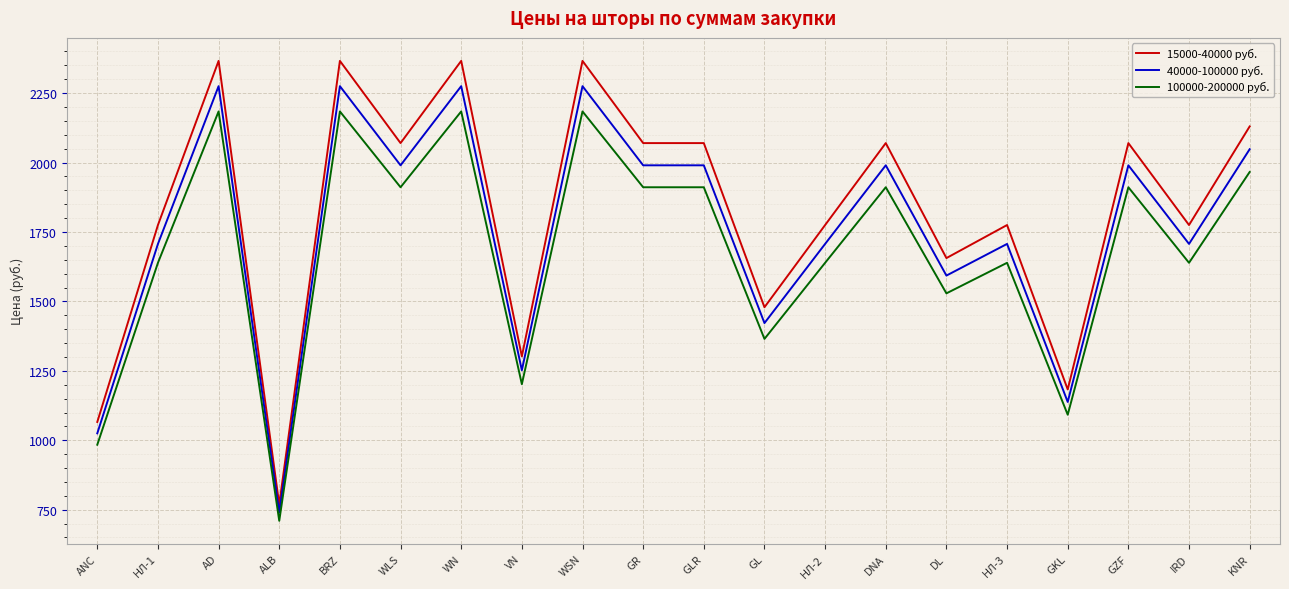

Reading right to left, list all the values displayed in this chart.

15000-40000 руб.: KNR=2130	IRD=1775	GZF=2070	GKL=1183	НЛ-3=1775	DL=1656	DNA=2070	НЛ-2=1775	GL=1479	GLR=2070	GR=2070	WSN=2366	VN=1302	WN=2366	WLS=2070	BRZ=2366	ALB=769	АD=2366	НЛ-1=1775	ANC=1066
40000-100000 руб.: KNR=2048	IRD=1707	GZF=1990	GKL=1138	НЛ-3=1707	DL=1593	DNA=1990	НЛ-2=1707	GL=1422	GLR=1990	GR=1990	WSN=2275	VN=1252	WN=2275	WLS=1990	BRZ=2275	ALB=740	АD=2275	НЛ-1=1707	ANC=1025
100000-200000 руб.: KNR=1966	IRD=1639	GZF=1911	GKL=1092	НЛ-3=1639	DL=1529	DNA=1911	НЛ-2=1639	GL=1365	GLR=1911	GR=1911	WSN=2184	VN=1202	WN=2184	WLS=1911	BRZ=2184	ALB=710	АD=2184	НЛ-1=1639	ANC=984